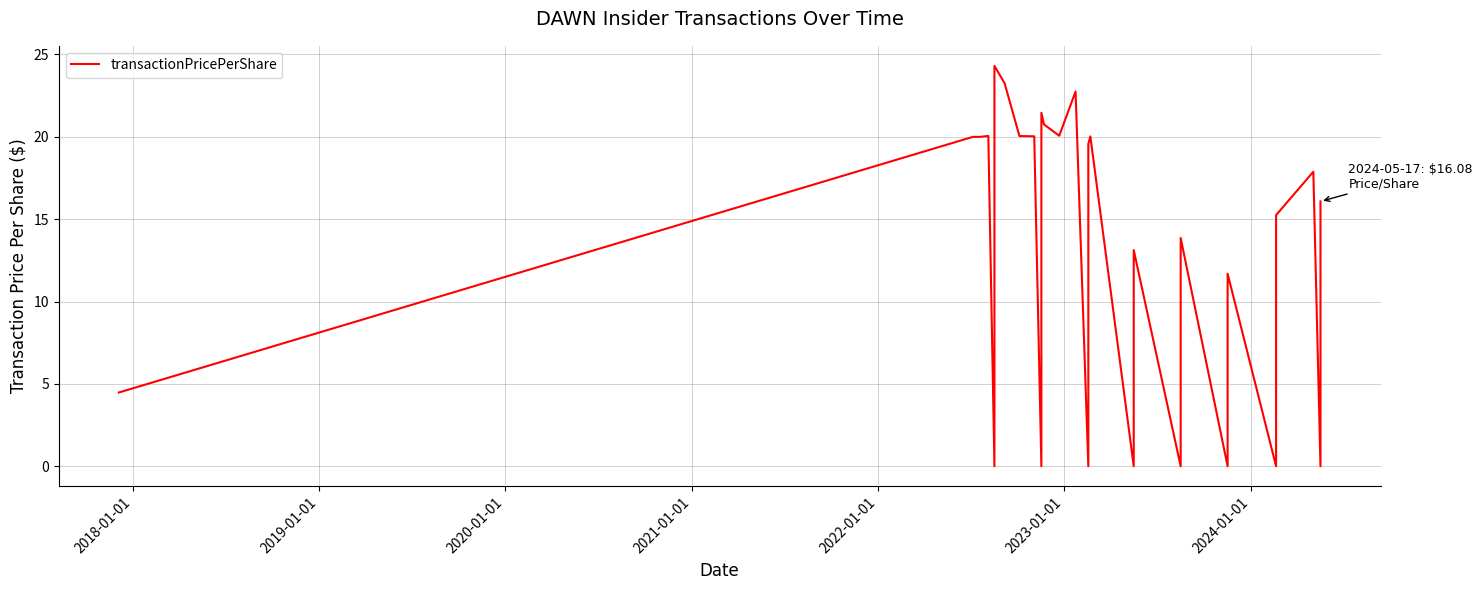

How many values are above zero?

21